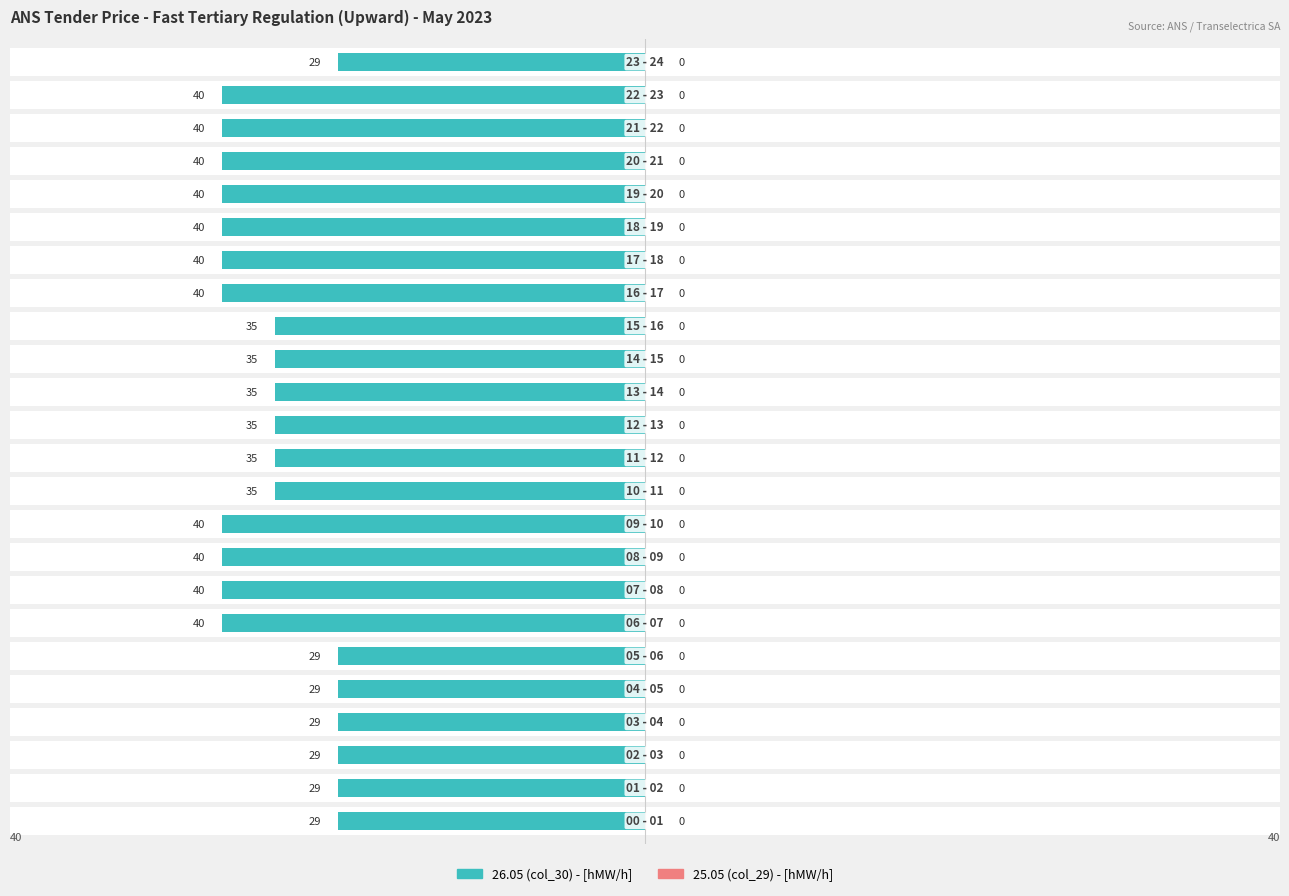

Which series has the largest range (max minus min)?

26.05 (Owner-occupied style)